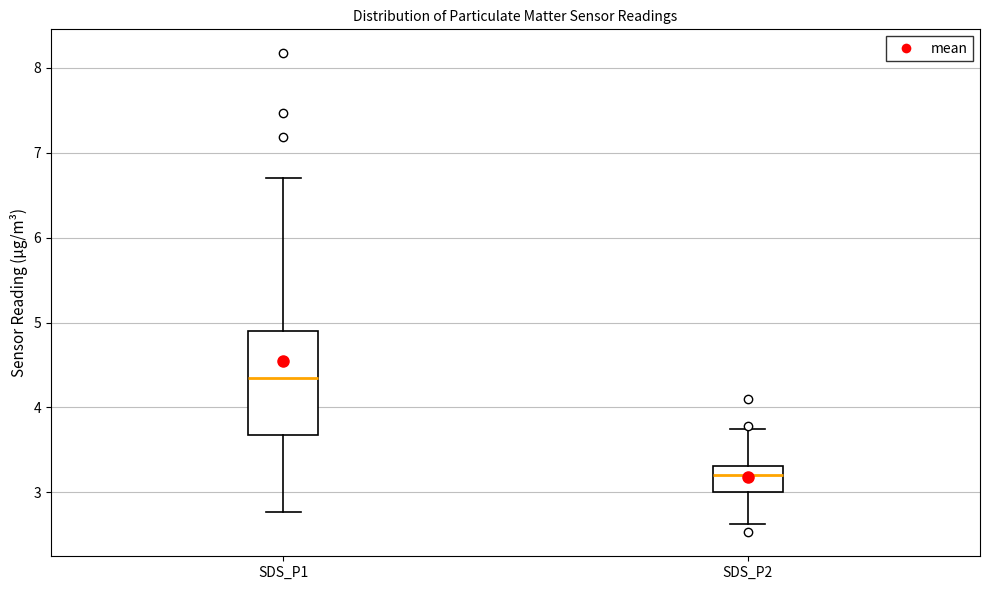

Which box has the highest median line?

SDS_P1